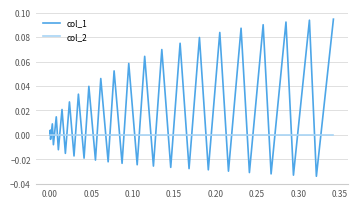

Which series ends up on top after the final intersection of col_2 and col_1?

col_1